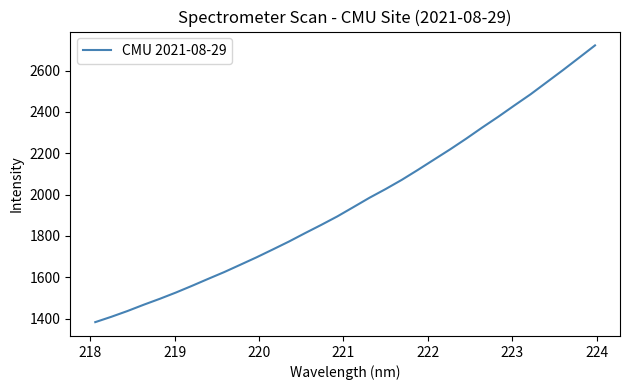

What is the maximum value shown in the chart?

2721.5